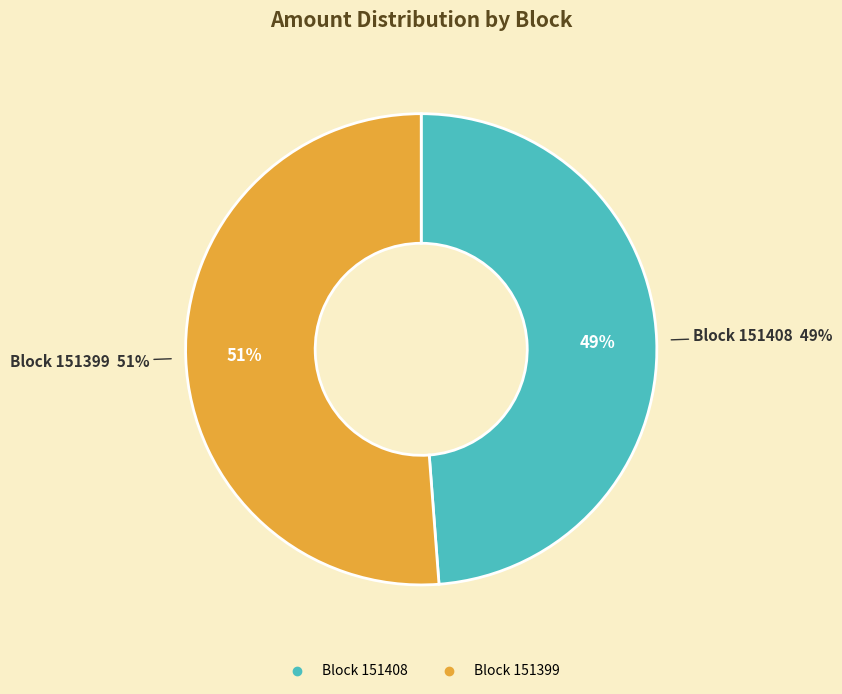

Which slice is the largest?

151399